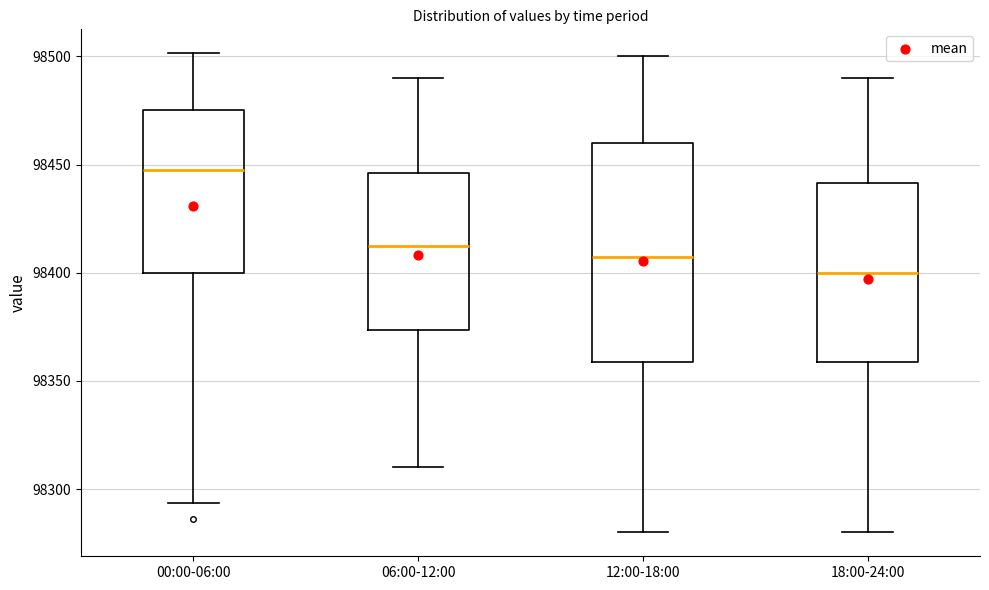

Which box has the highest median line?

00:00-06:00